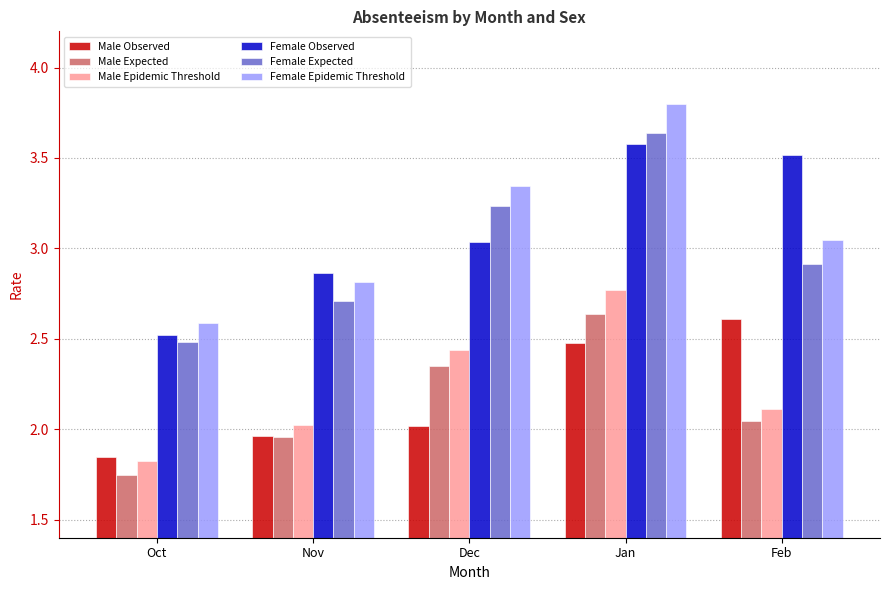

What are all the series names shown in the legend?

Male Observed, Male Expected, Male Epidemic Threshold, Female Observed, Female Expected, Female Epidemic Threshold